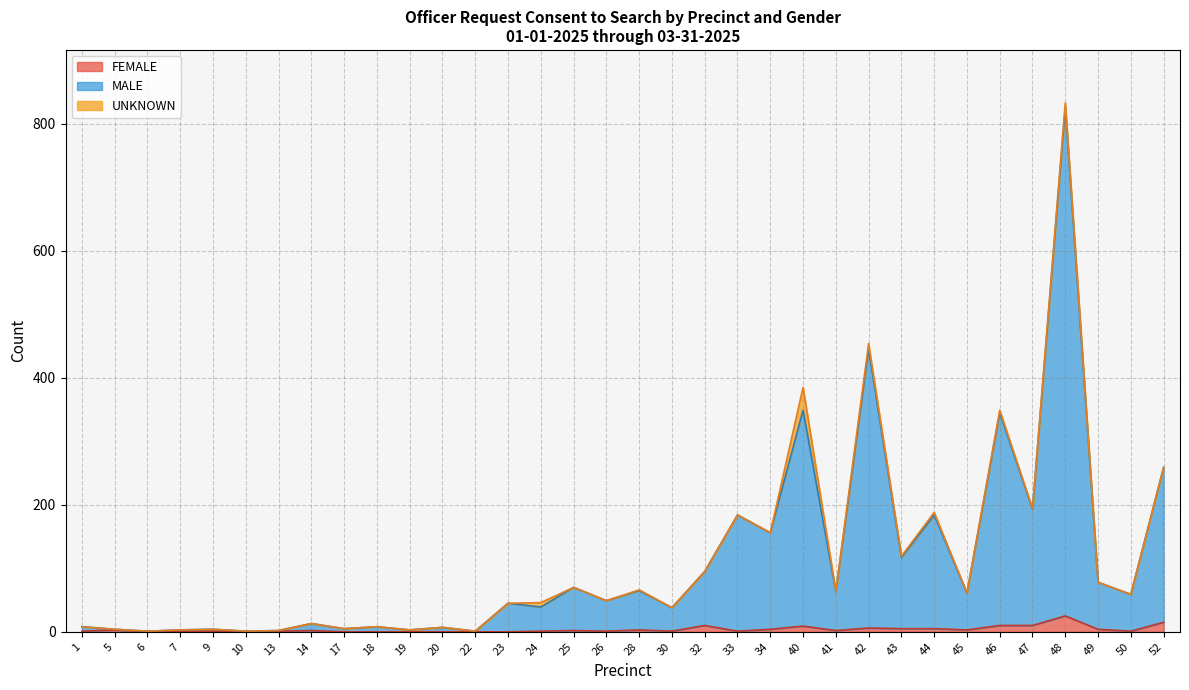

List the labels in order of MALE value, largest first.

48, 42, 40, 46, 52, 47, 33, 44, 34, 43, 32, 49, 25, 28, 41, 45, 50, 26, 23, 24, 30, 14, 1, 18, 20, 17, 5, 9, 7, 19, 13, 6, 10, 22